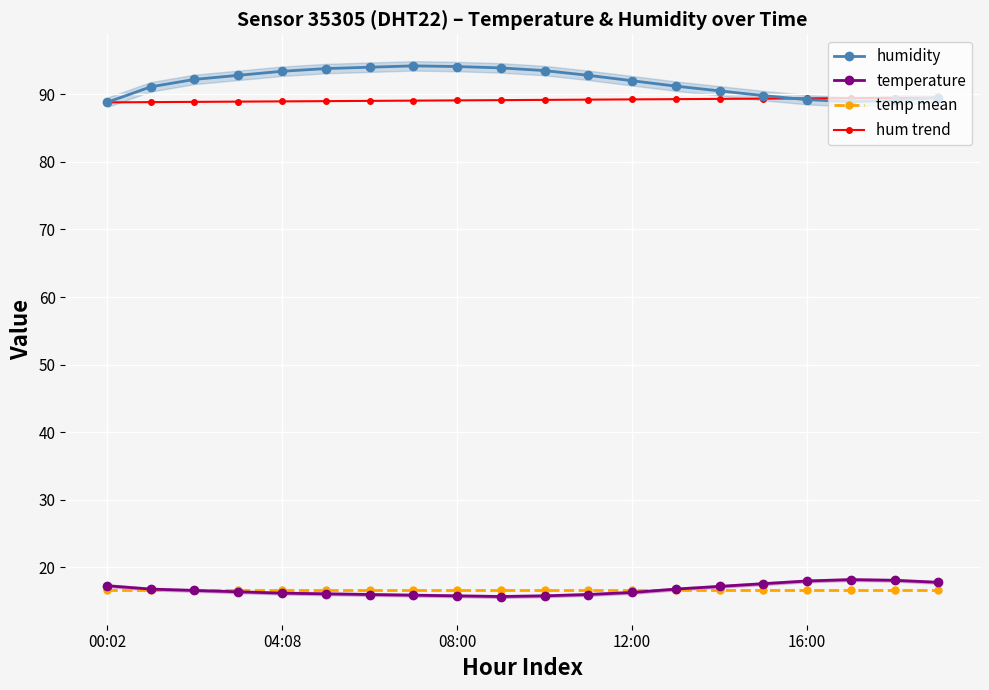

Reading right to left, extract all data points from this chart.

humidity: 89.5	89.1	88.9	89.2	89.8	90.5	91.2	92.0	92.8	93.5	93.9	94.1	94.2	94.0	93.8	93.4	92.8	92.2	91.1	88.8
temperature: 17.8	18.1	18.2	18.0	17.6	17.2	16.8	16.3	16.0	15.8	15.7	15.8	15.9	16.0	16.1	16.2	16.4	16.6	16.8	17.3
temp mean: 16.7	16.7	16.7	16.7	16.7	16.7	16.7	16.7	16.7	16.7	16.7	16.7	16.7	16.7	16.7	16.7	16.7	16.7	16.7	16.7
hum trend: 89.5	89.5	89.4	89.4	89.4	89.3	89.3	89.2	89.2	89.2	89.1	89.1	89.1	89.0	89.0	88.9	88.9	88.9	88.8	88.8